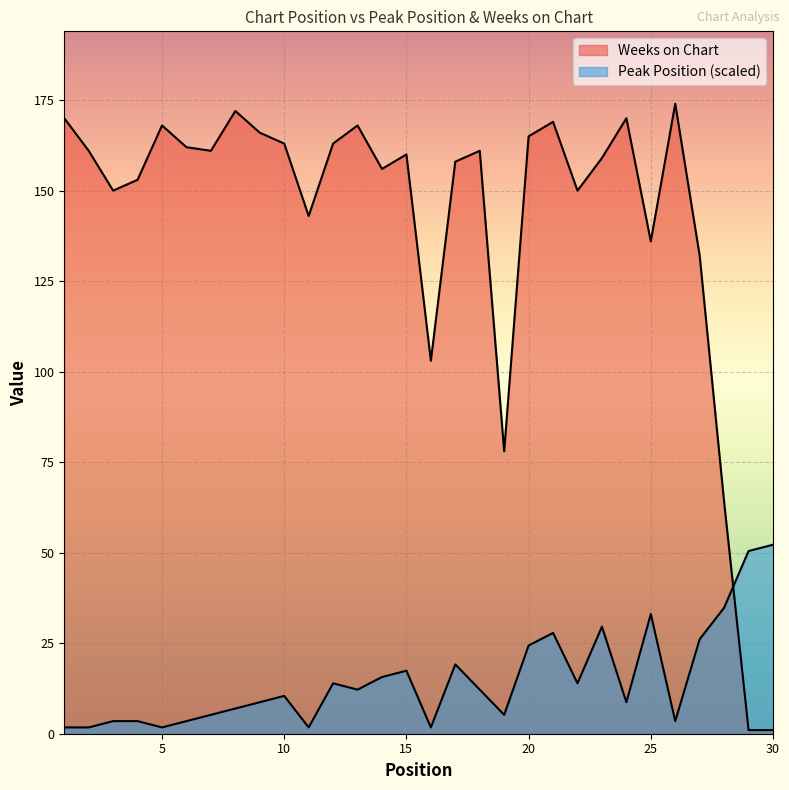

True or false: Weeks on Chart has more than 0 points higher than both neighbors.

True